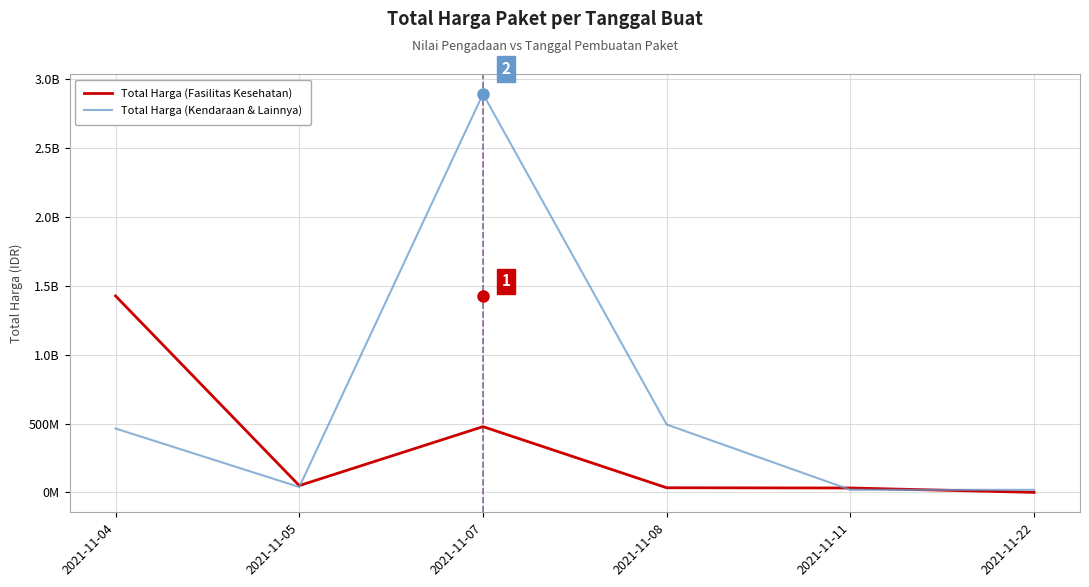

True or false: Total Harga (Fasilitas Kesehatan) has more than 1 points higher than both neighbors.

False